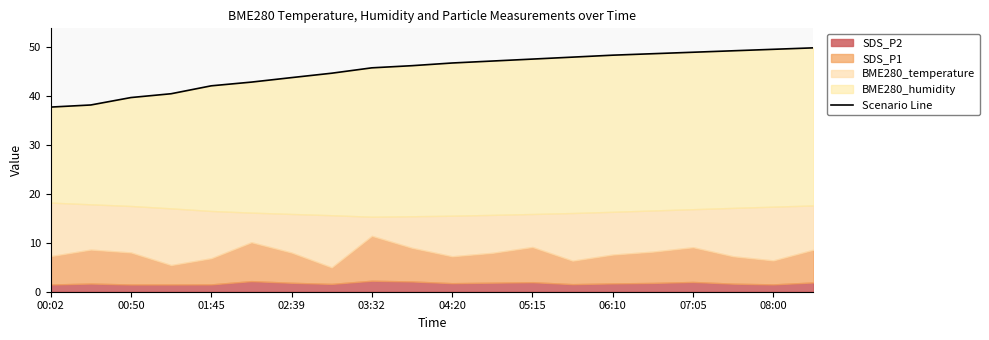

Reading left to right, what are all the values shown in this chart?

37.8	38.2	39.7	40.5	42.1	42.9	43.8	44.7	45.8	46.2	46.8	47.2	47.6	48.0	48.4	48.7	49.0	49.3	49.6	49.9